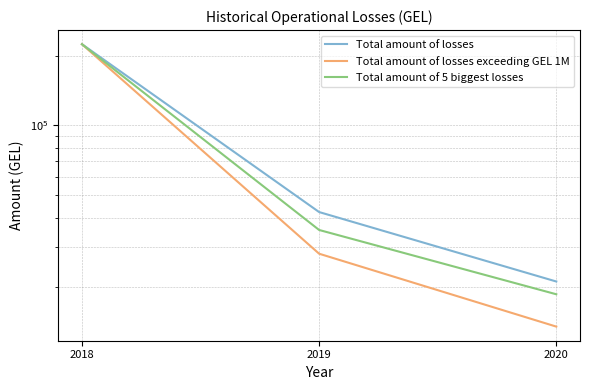

Where is Total amount of losses nearest to the value 122656?

2019